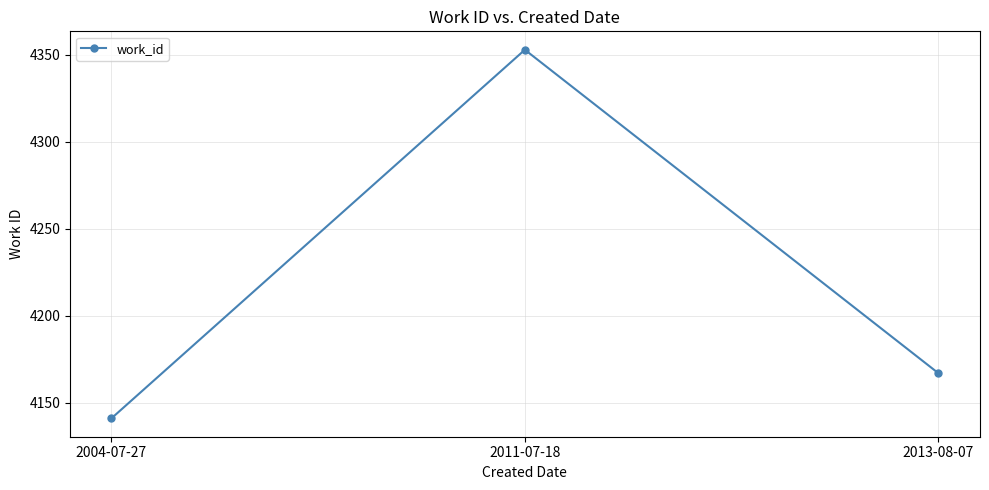

What is the average value?

4220